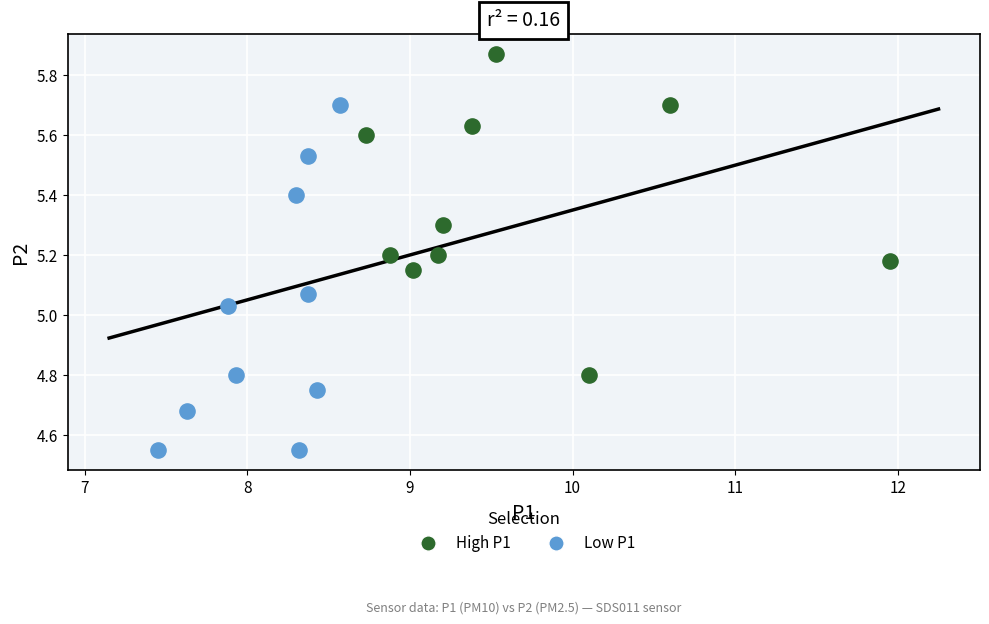

Which series contains the lowest Y value?

Low P1